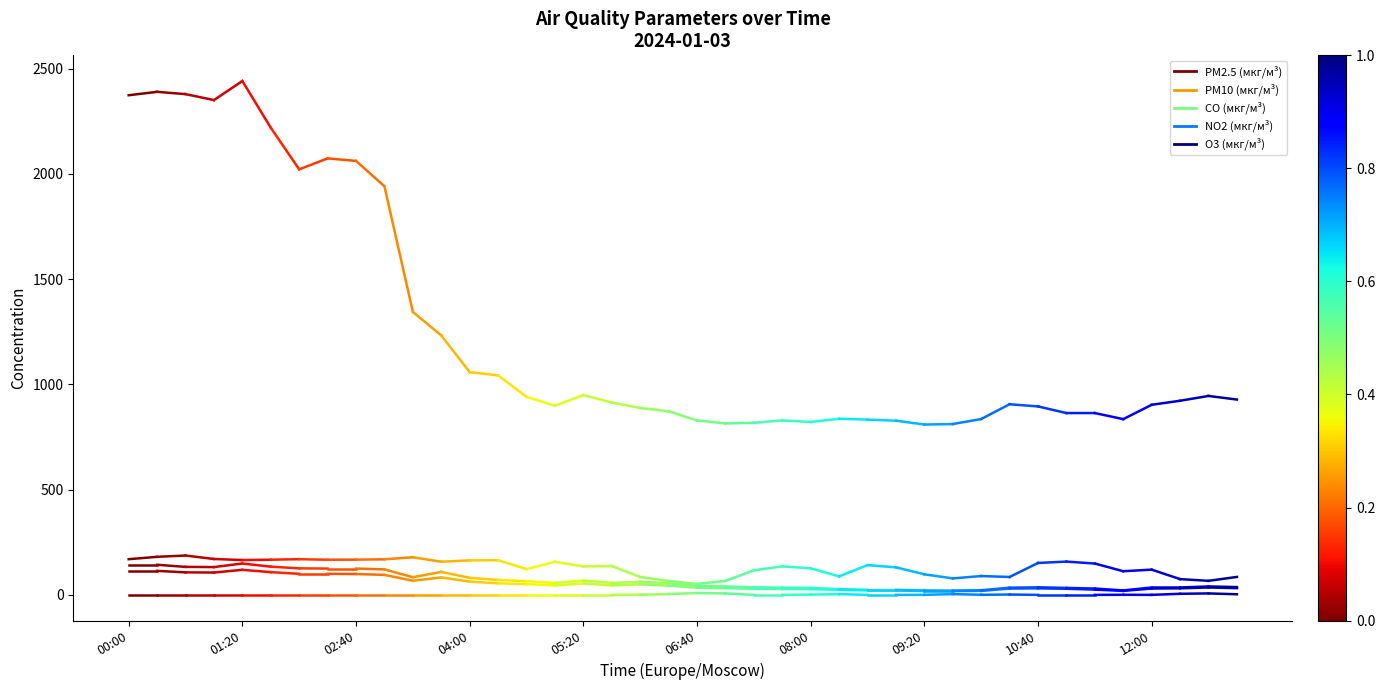

Which label corresponds to the largest value in the chart?

01:20